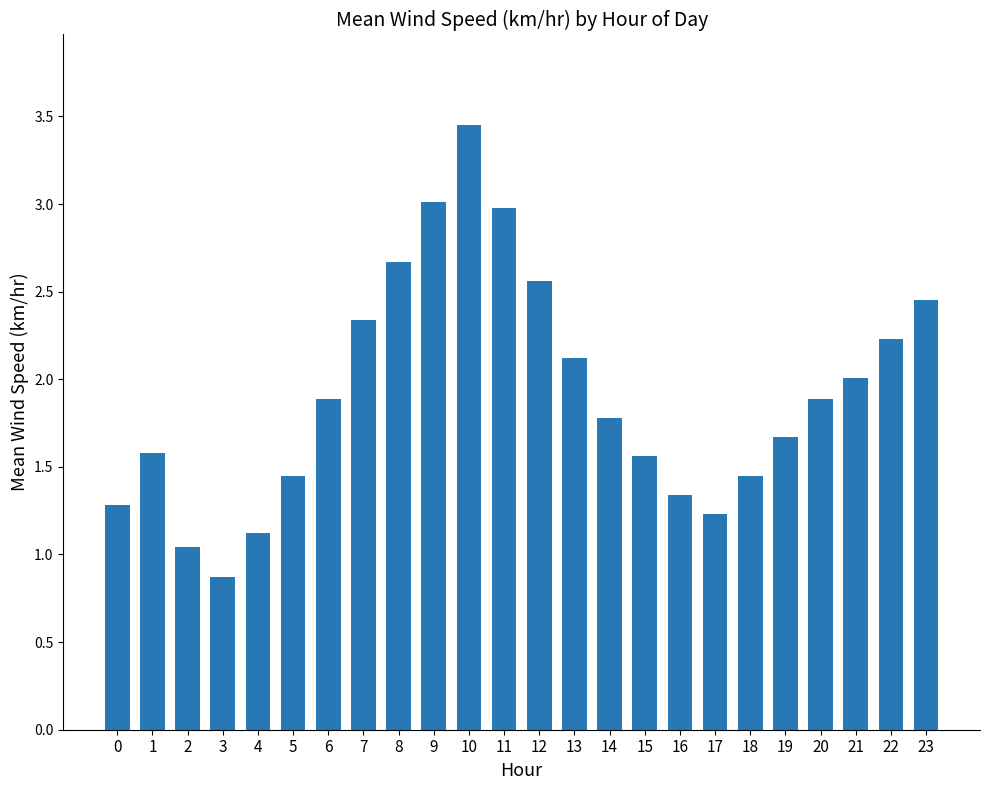

Where is the data nearest to the value 2?

21